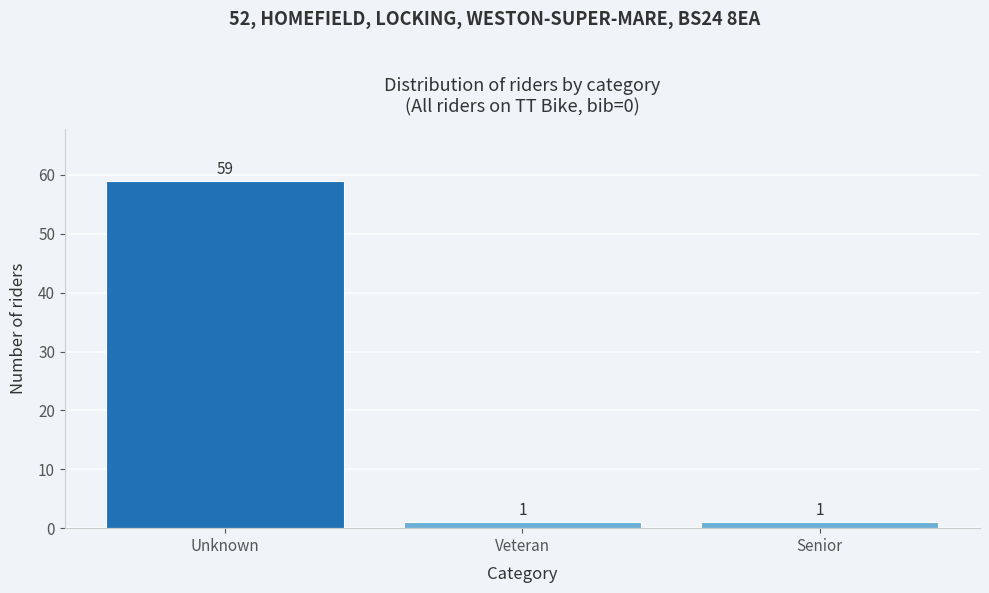

Reading right to left, what are all the values shown in this chart?

1	1	59